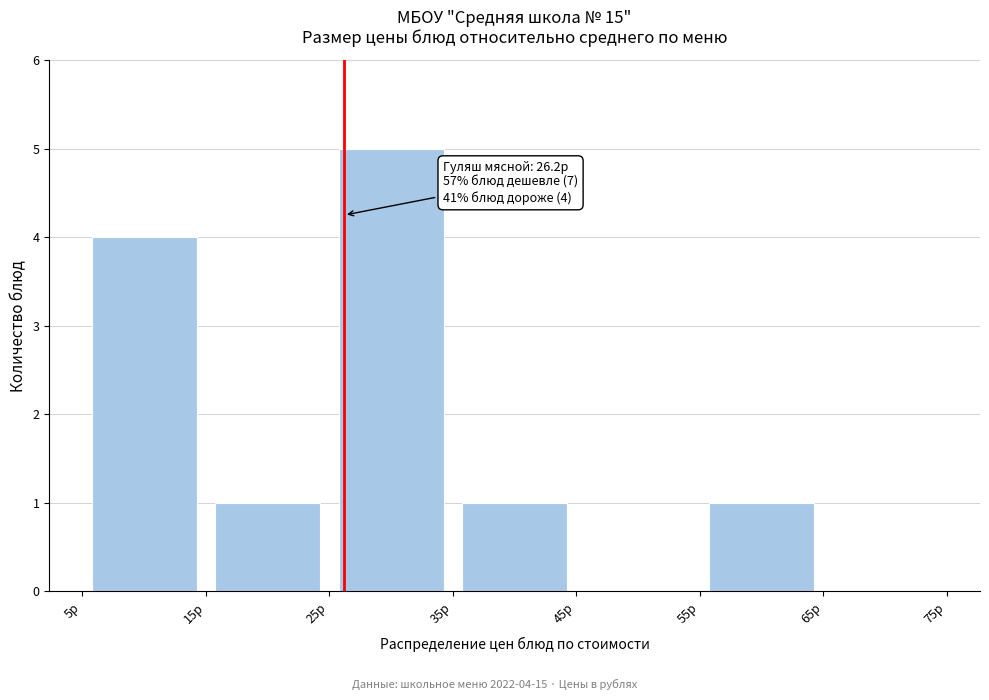

Over which range of the x-axis is the bar tallest?

25 to 35